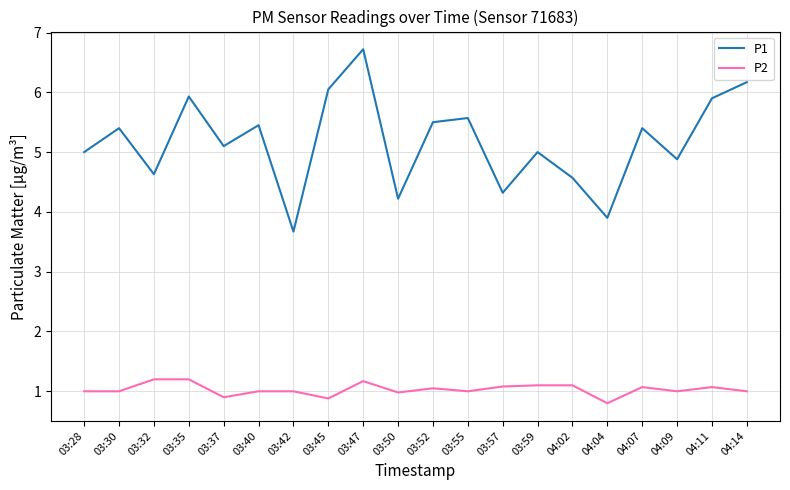

What is the difference between the P2 values at 03:47 and 03:37?

0.3